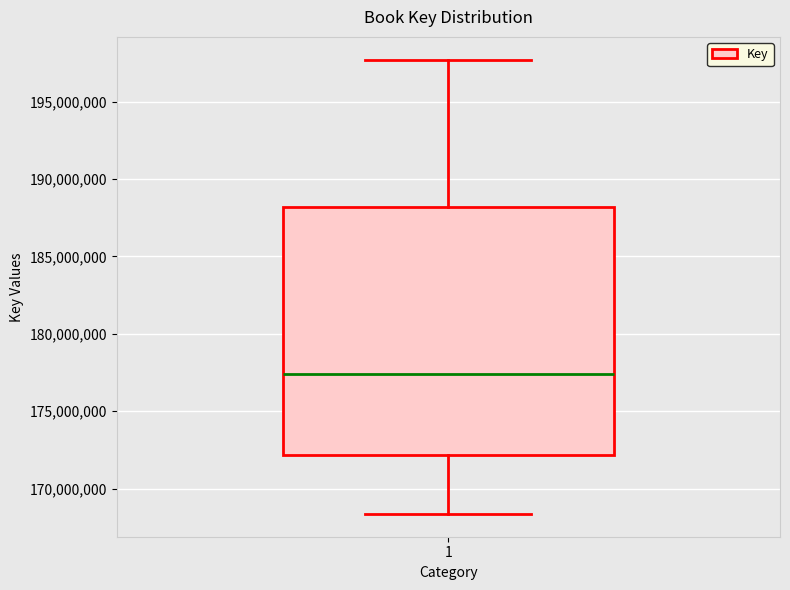

Read this box plot against the y-axis: the position of the median line, the range covered by the box, and the ends of both whiskers. The values are not printed on the chart, so give them approximately, as read against the axis.

median 177500000, box 172000000 to 188000000, whiskers 168500000 to 197500000